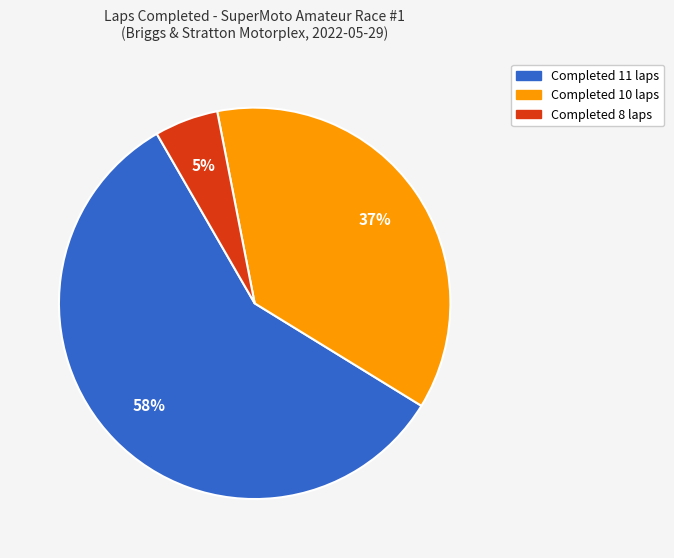

How many segments does this pie chart have?

3